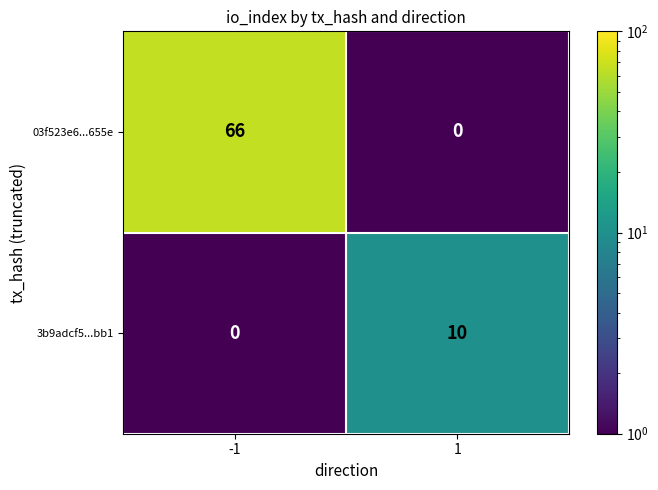

What is the maximum value shown in the chart?

66